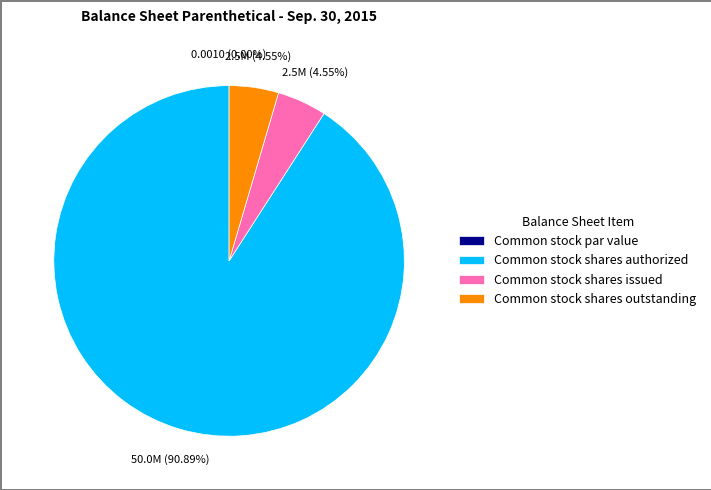

To the nearest percent, what is the average slice percentage?

25%